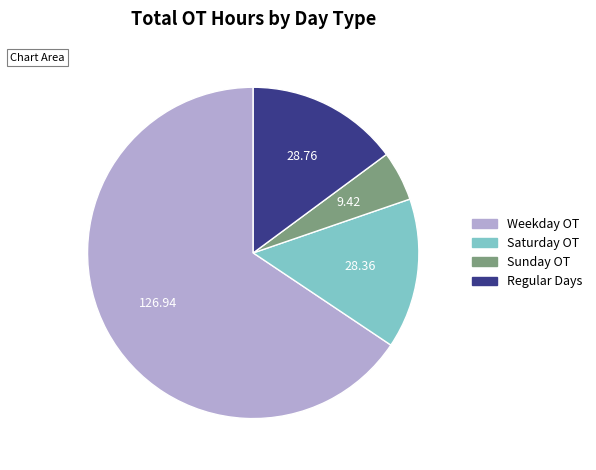

Is there a majority slice in this chart?

Yes